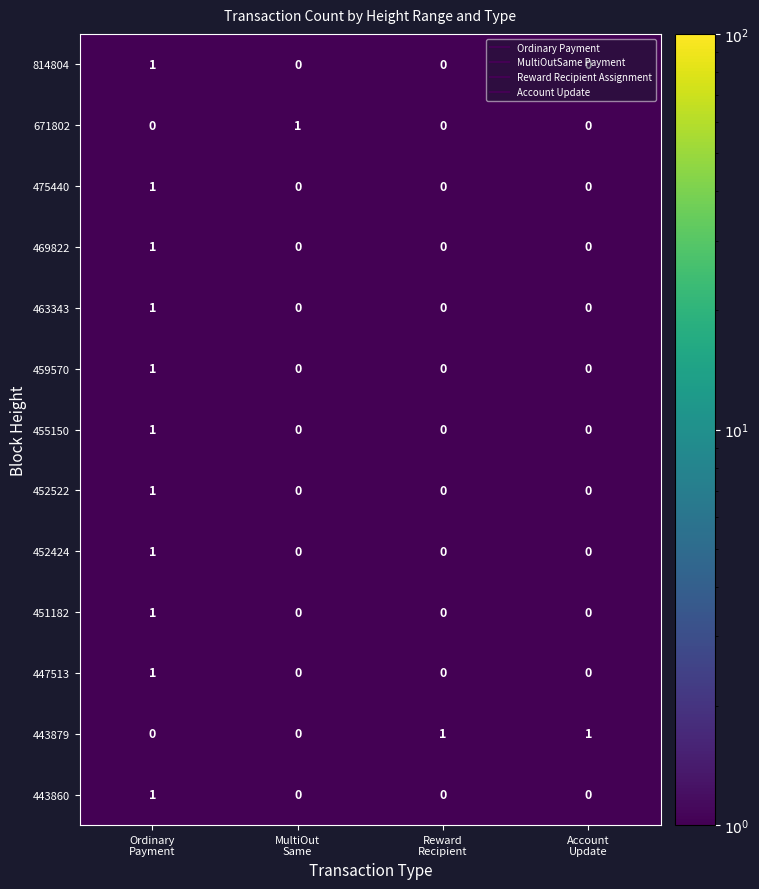

Which series has the largest total across all categories?

443879